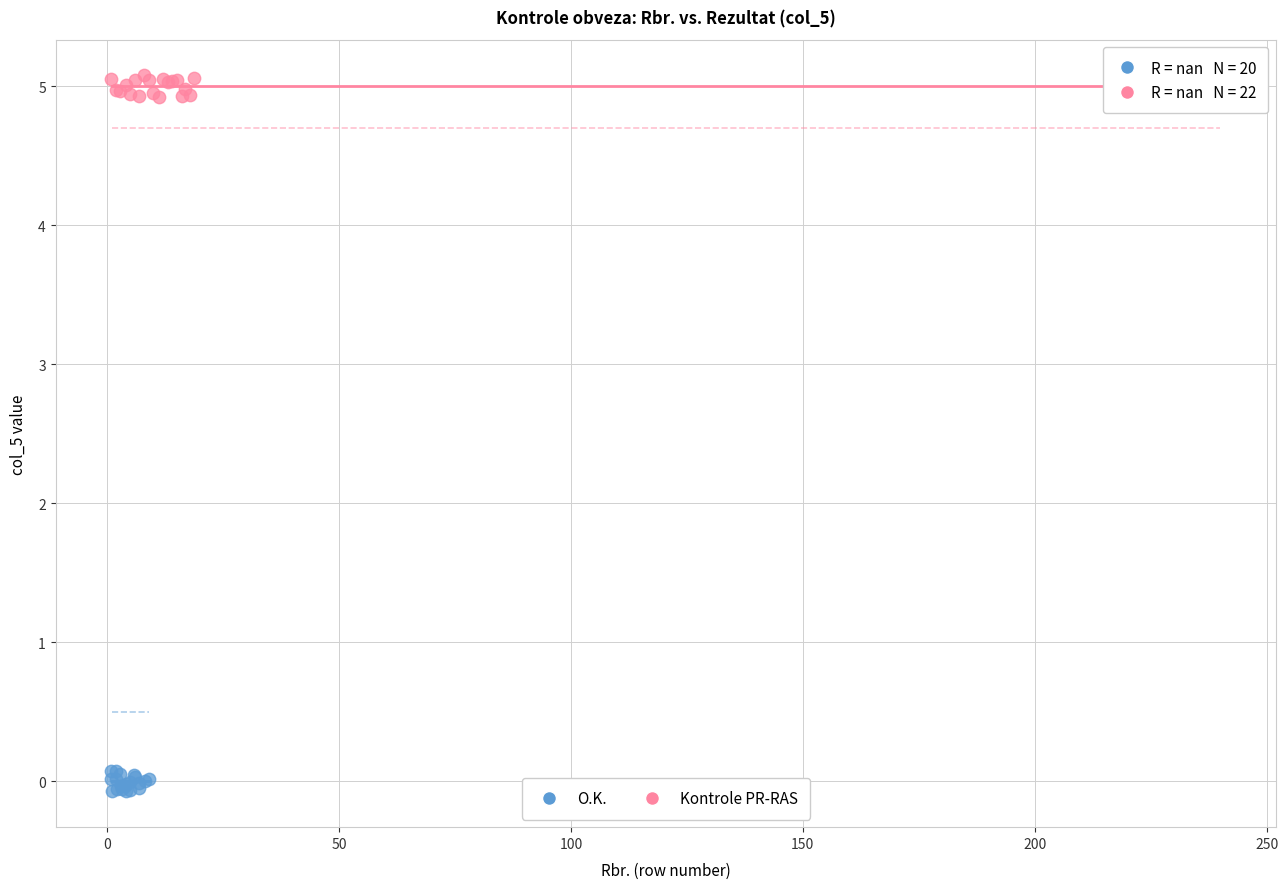

Which series contains the lowest Y value?

O.K.